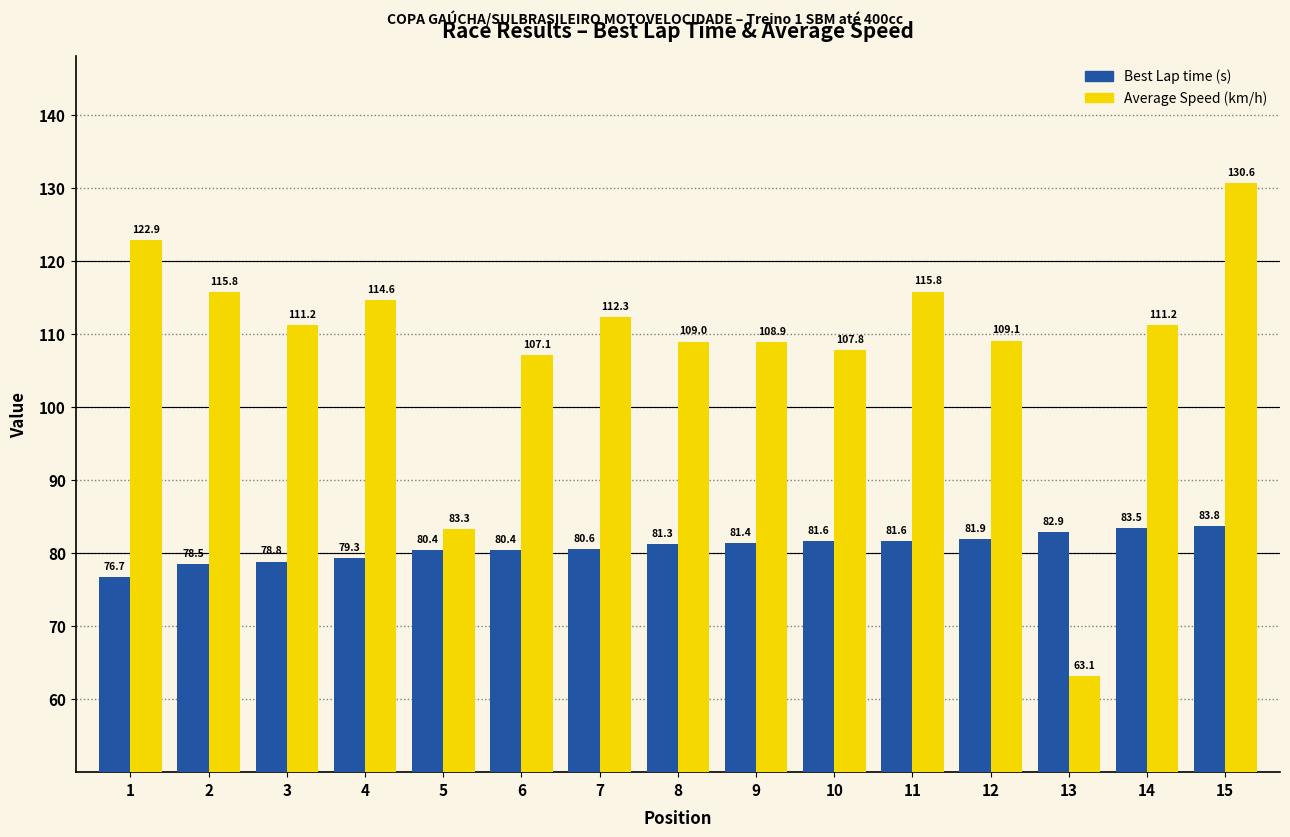

What is the total value across all series at 2?

194.3